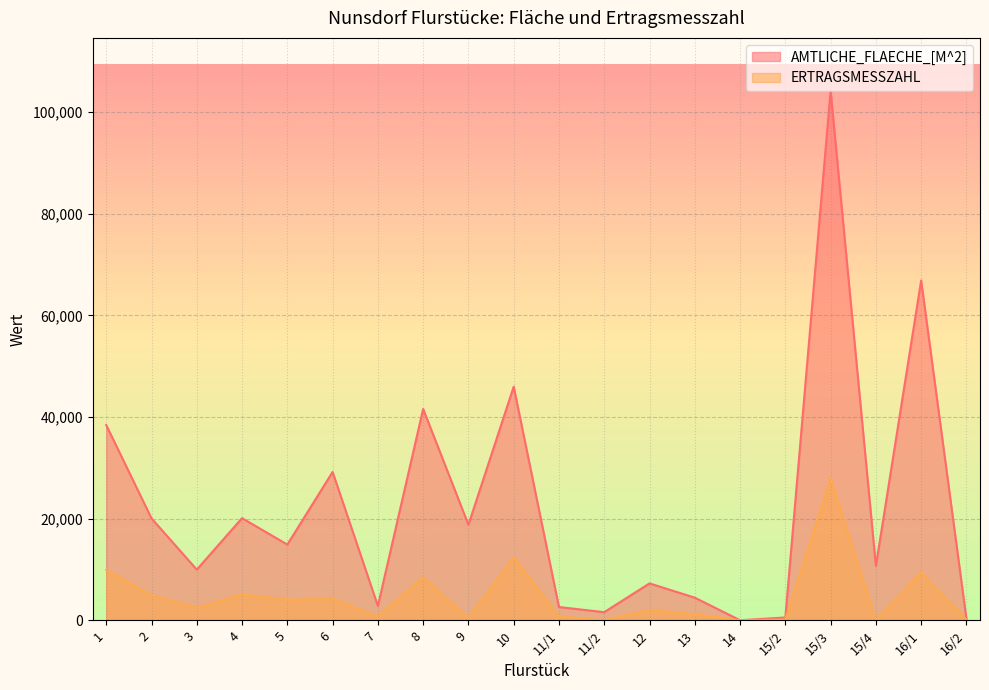

At how many categories does at least one series exceed 23590?

6